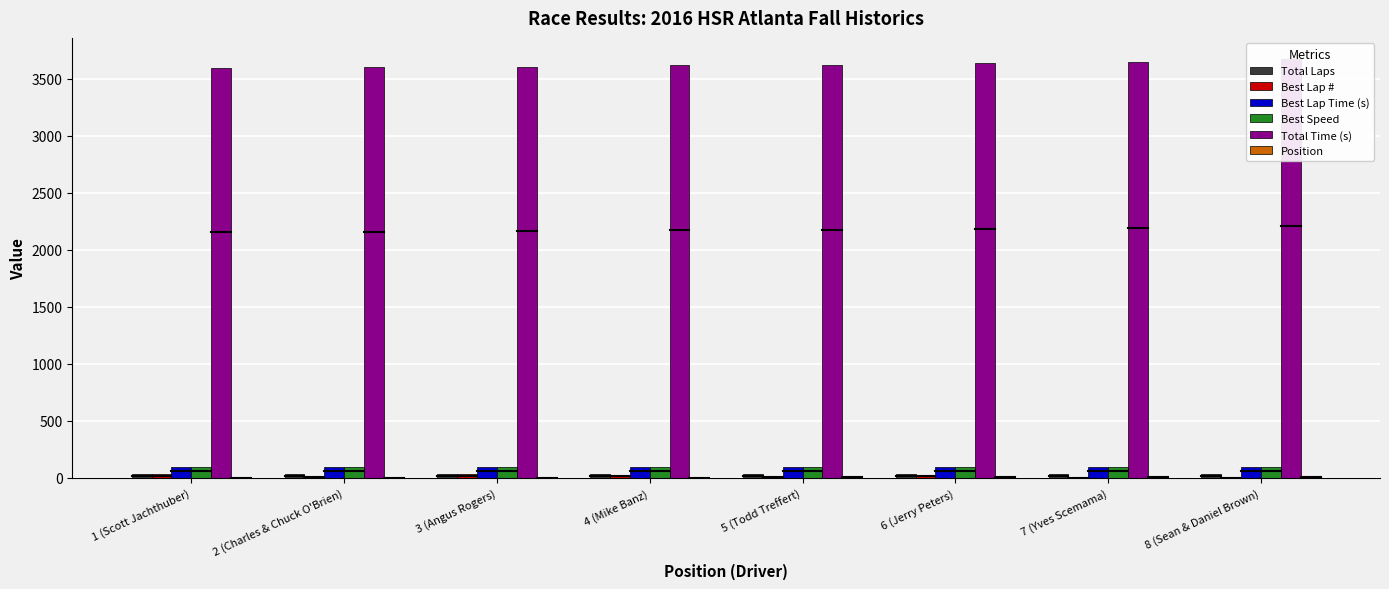

Is the value of Position at 1 (Scott Jachthuber) greater than the value of Best Lap # at 3 (Angus Rogers)?

No